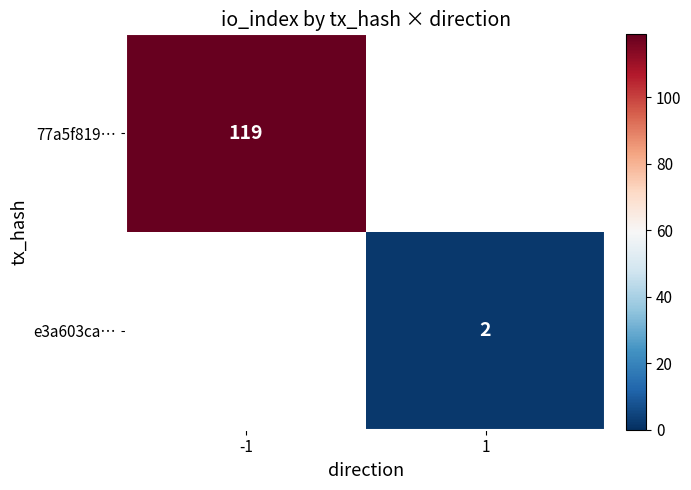

The e3a603ca… series shows 1 at 1. True or false?

False